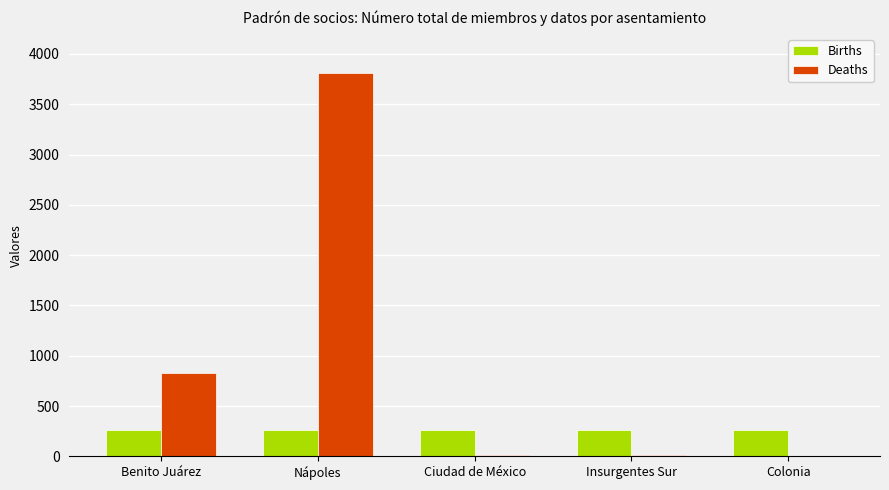

What is the approximate value of Deaths at Nápoles?

3810